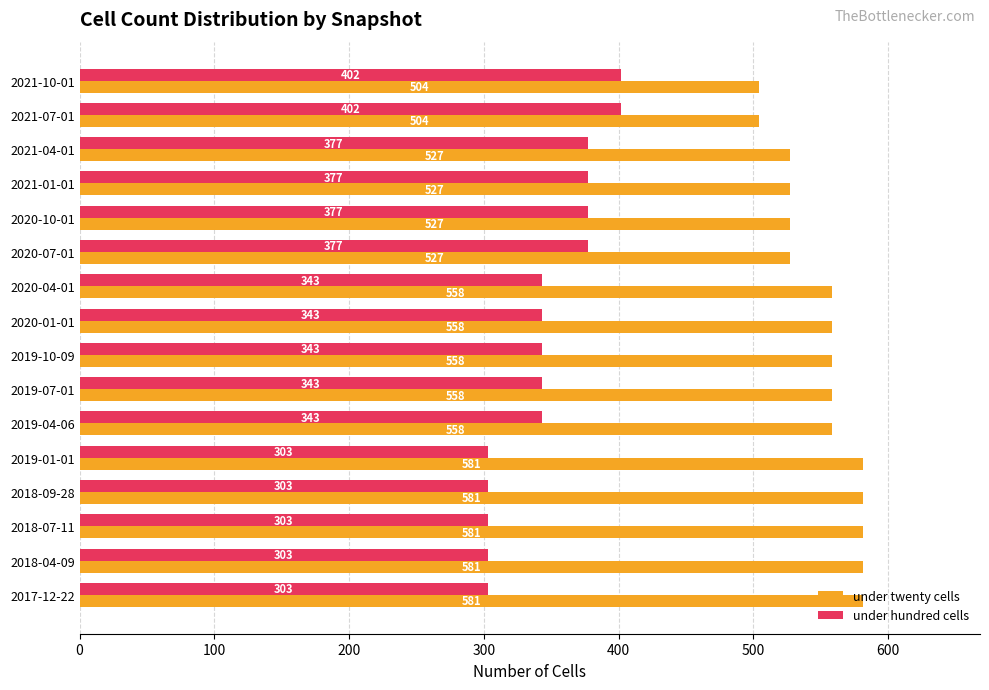

Is it true that under twenty cells equals 672 at 2021-07-01?

False